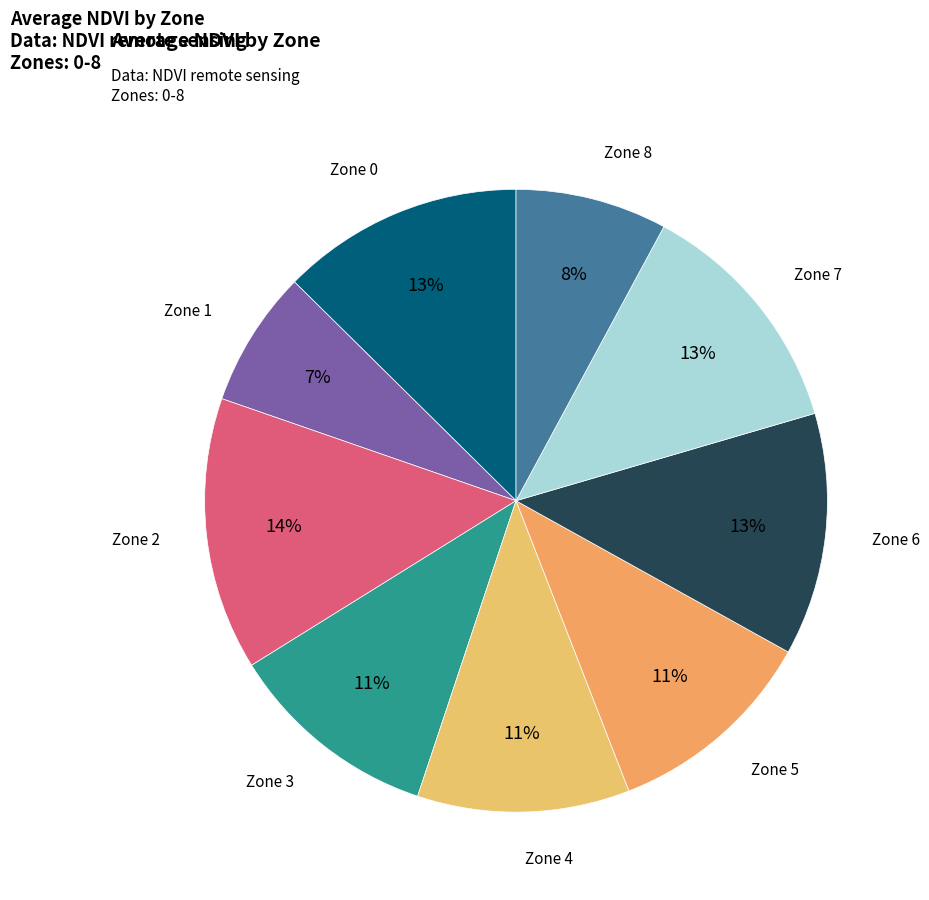

To the nearest percent, what portion does Zone 1 represent?

7%